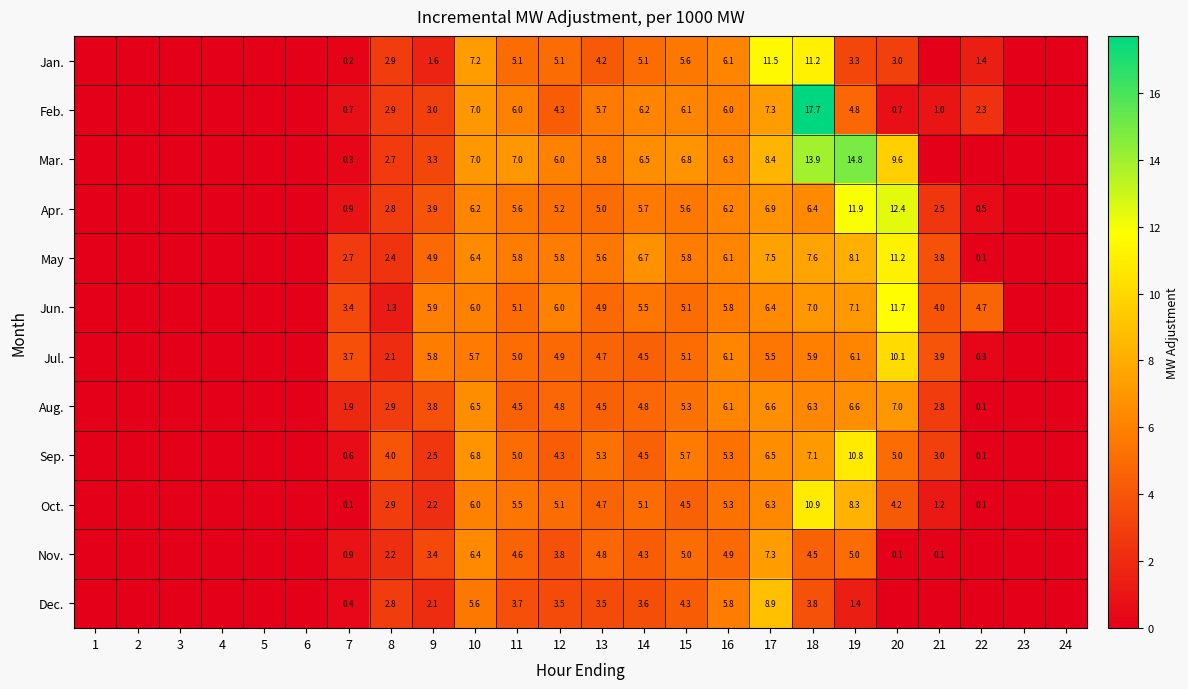

True or false: Dec. has a value of 1.5 at 14.

False